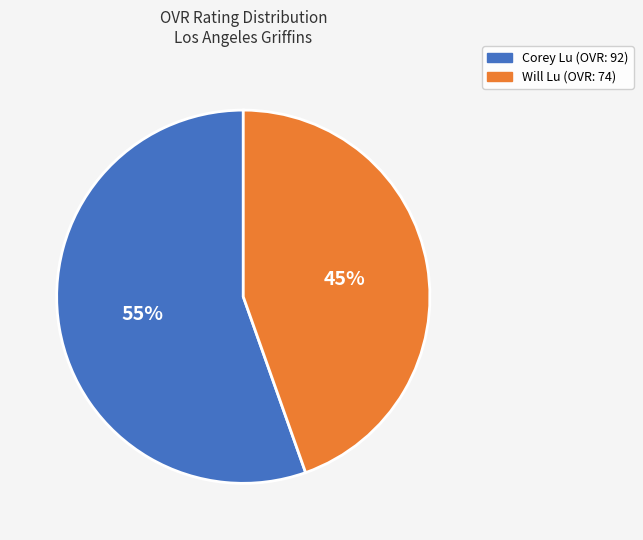

Is there any slice that represents more than half of the pie?

Yes